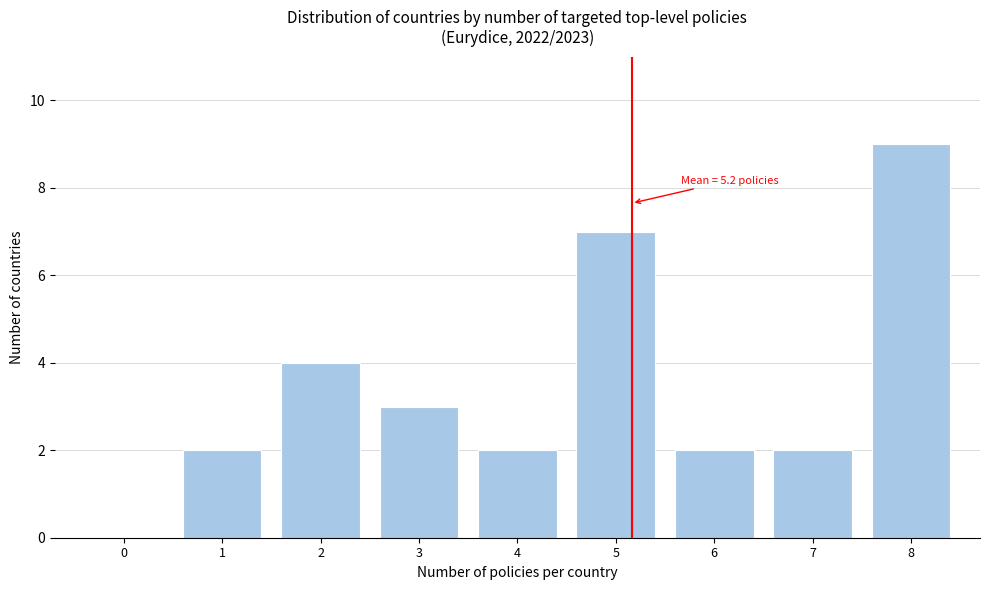

Over which range of the x-axis is the bar tallest?

7.5 to 8.5